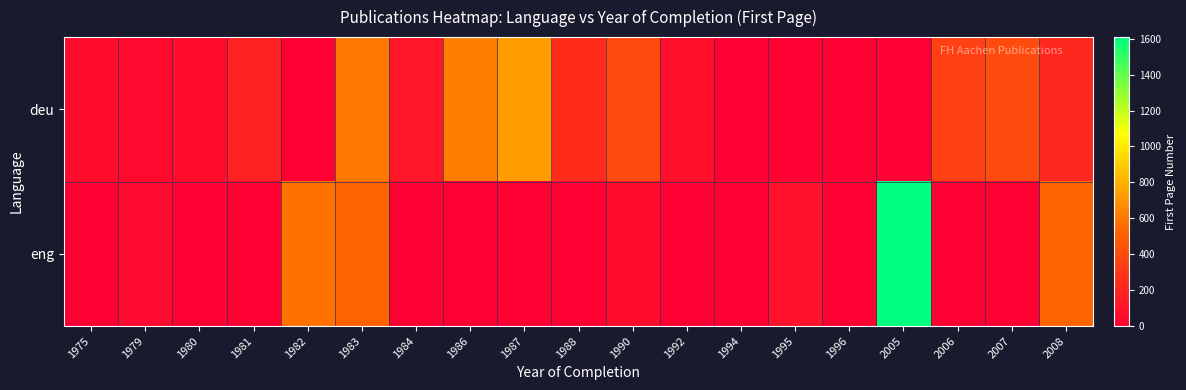

How many categories are shown in the chart?

19